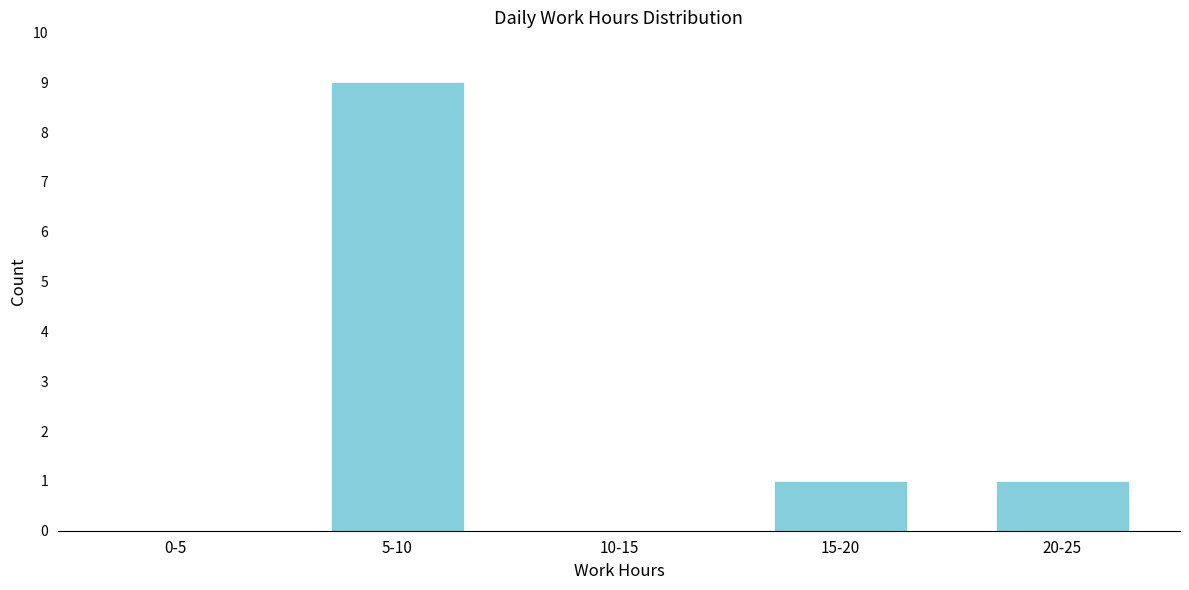

Reading left to right, list all the values displayed in this chart.

0-5=0	5-10=9	10-15=0	15-20=1	20-25=1